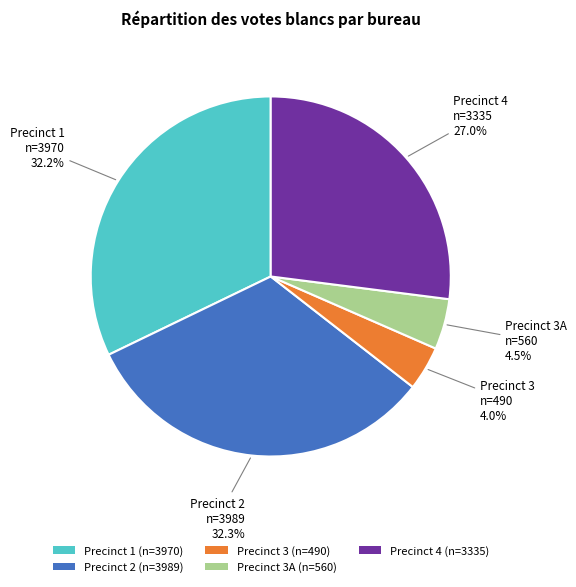

Is Precinct 2 (n=3989) the majority of the pie?

No